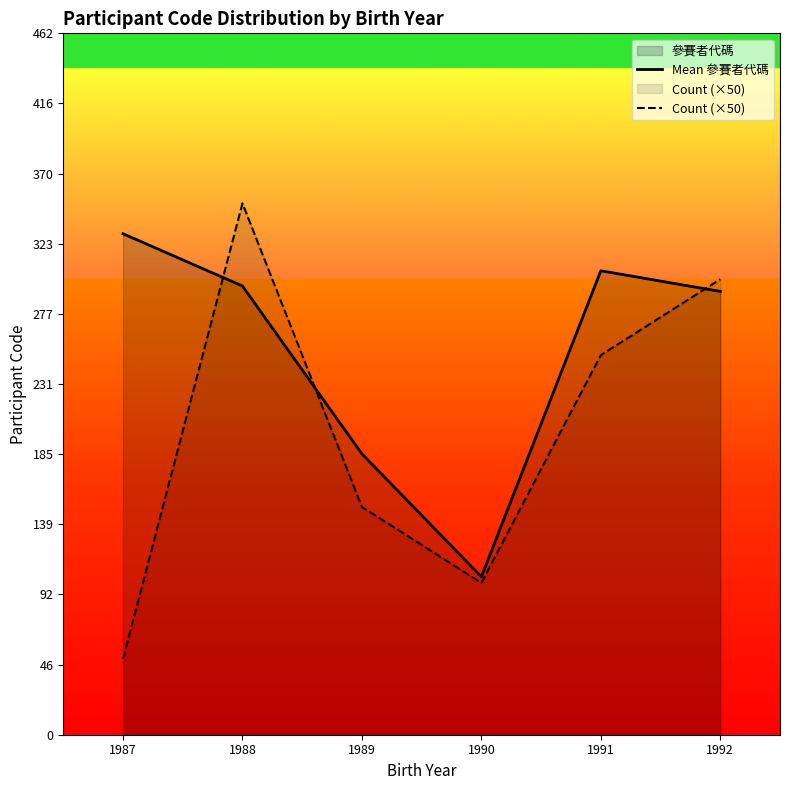

Which series has the largest total across all categories?

Mean 參賽者代碼